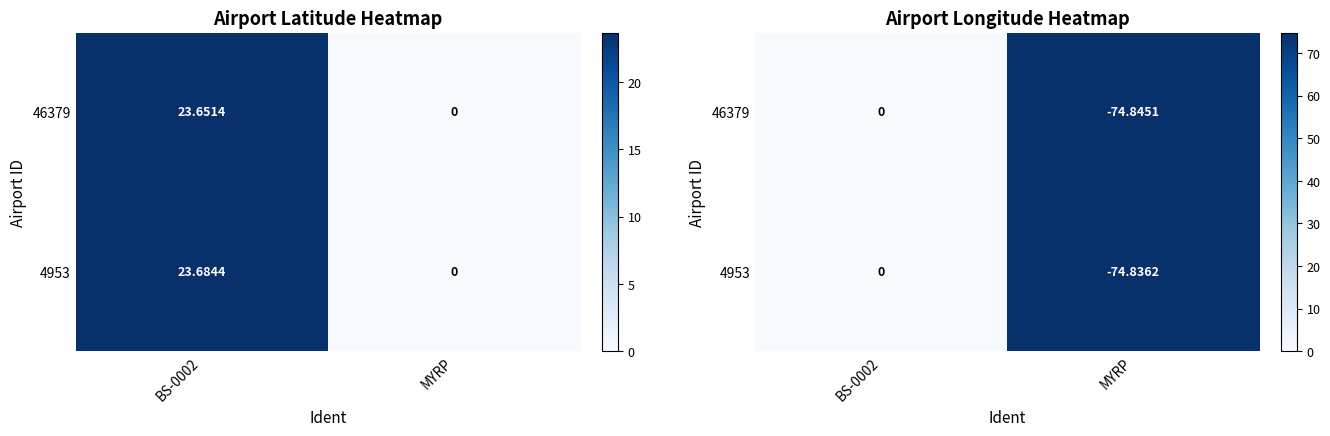

List the series in order of their overall mean, highest first.

46379, 4953